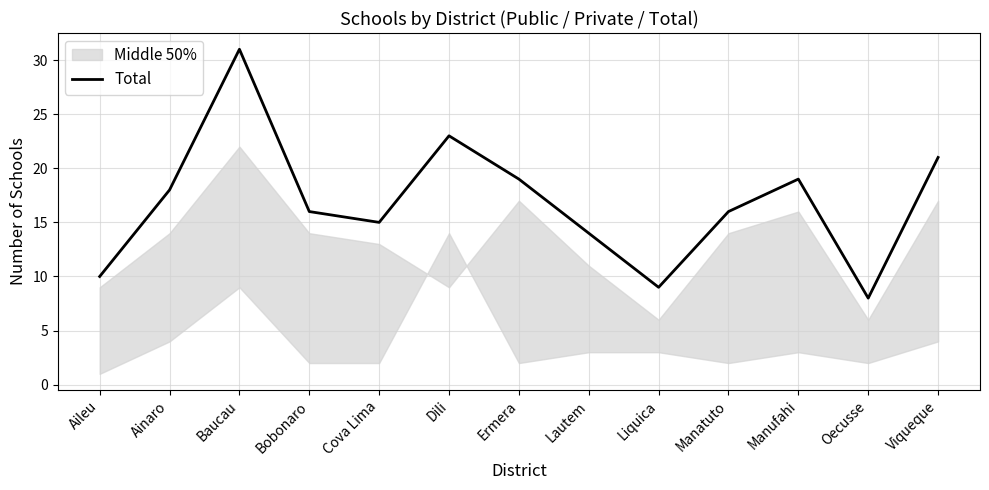

Which label corresponds to the largest value in the chart?

Baucau